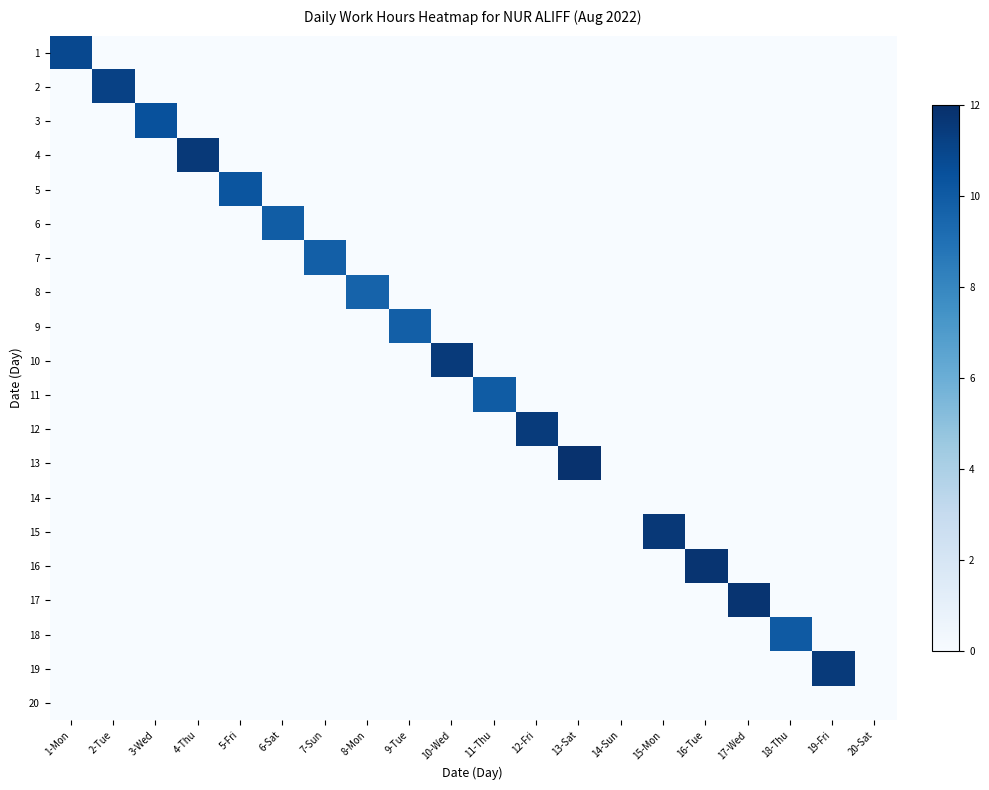

Which series changed the most between 12-Fri and 18-Thu?

12